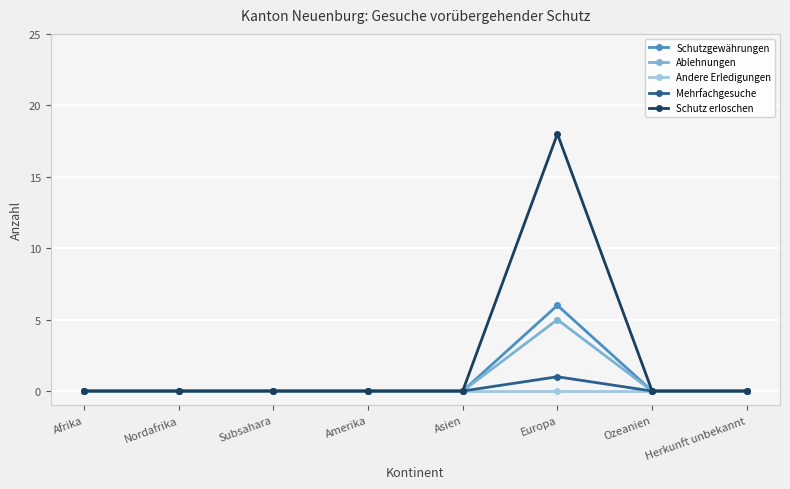

How many Ablehnungen values are between 0 and 1?

7